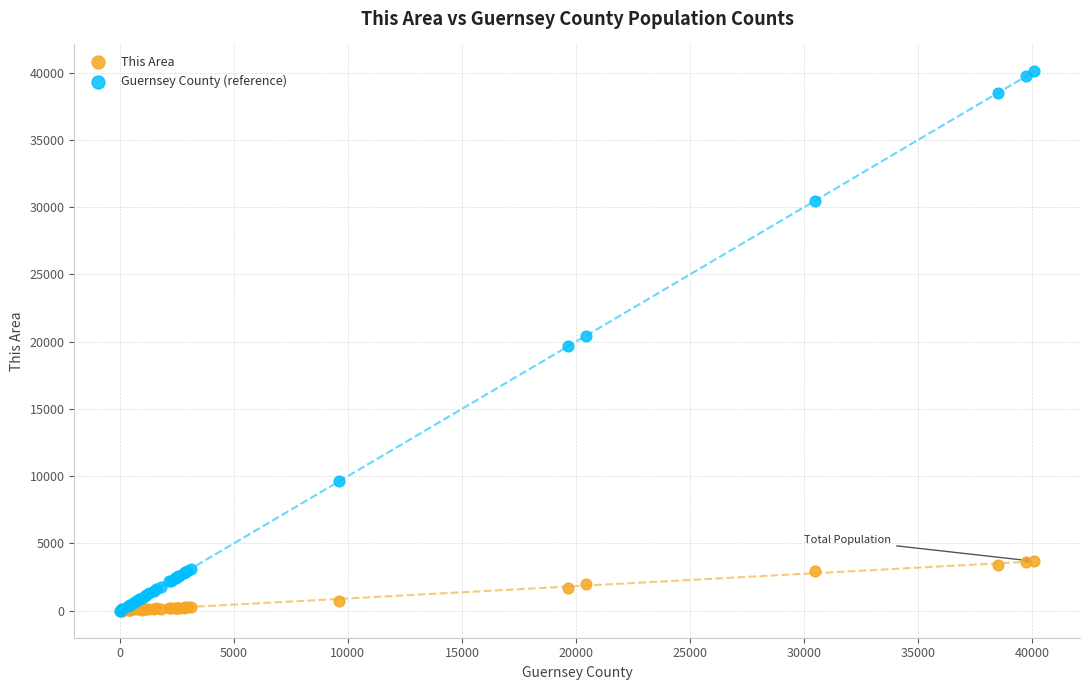

What are all the series names shown in the legend?

This Area, Guernsey County (reference)